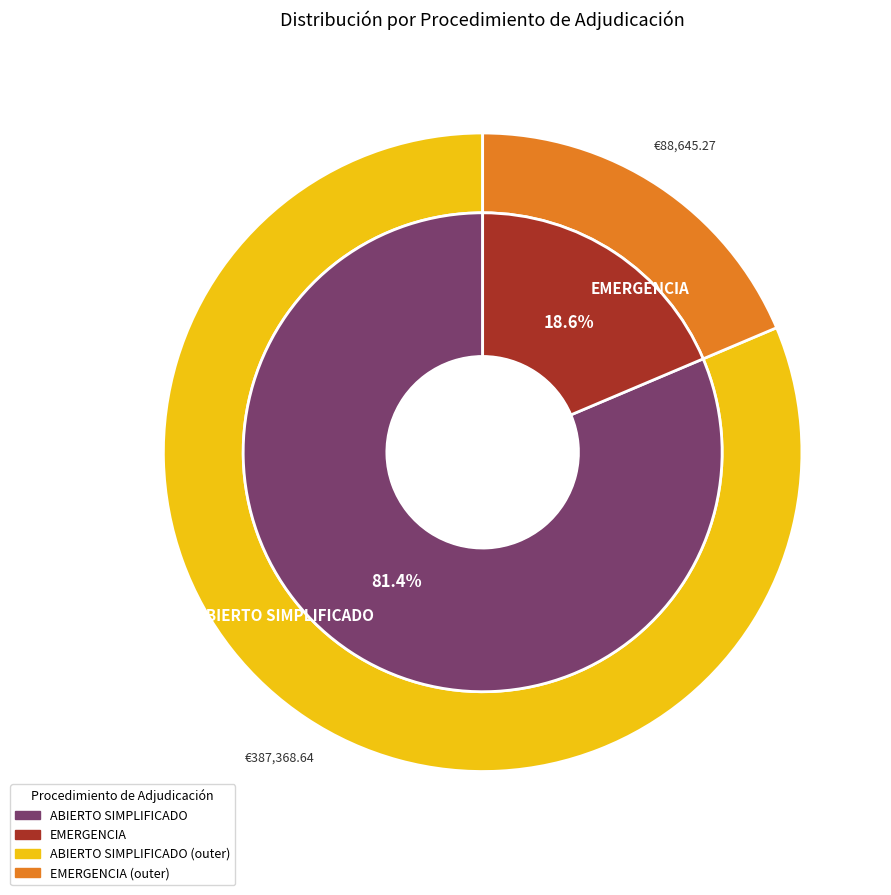

Count the number of slices in the pie.

2